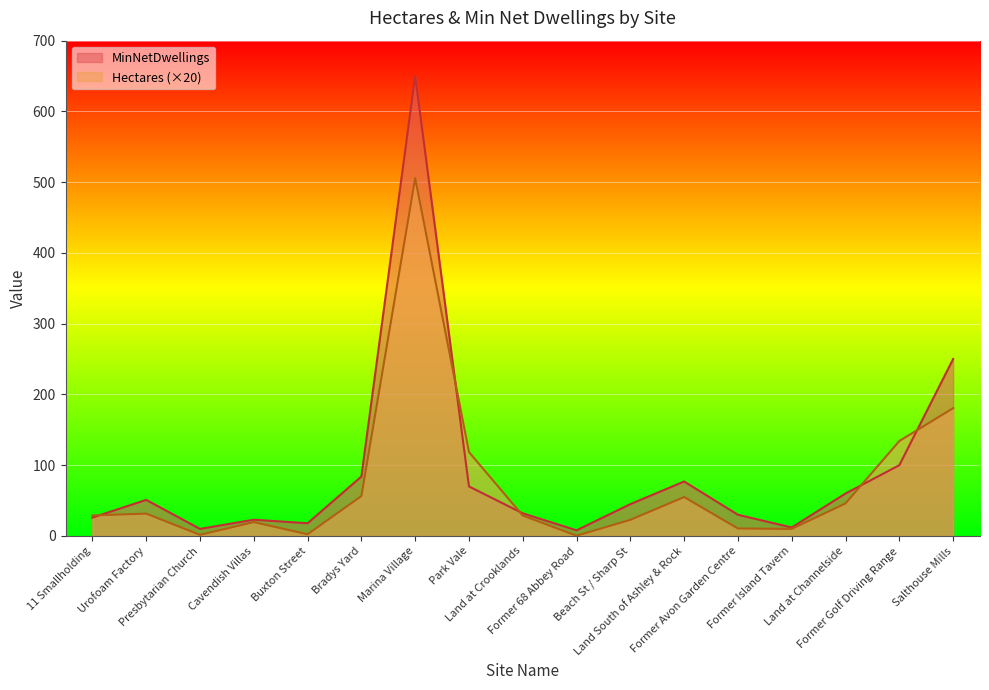

Between which two adjacent categories do MinNetDwellings and Hectares first intersect?

11 Smallholding and Urofoam Factory